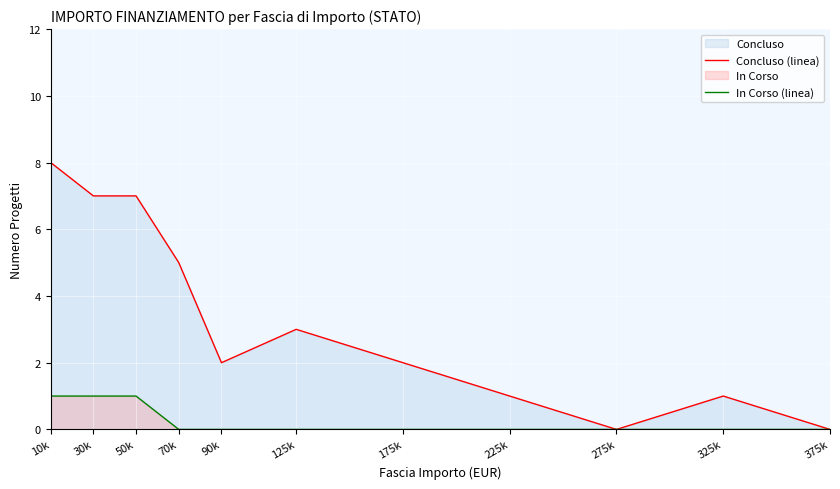

What position from the left is 50k?

3